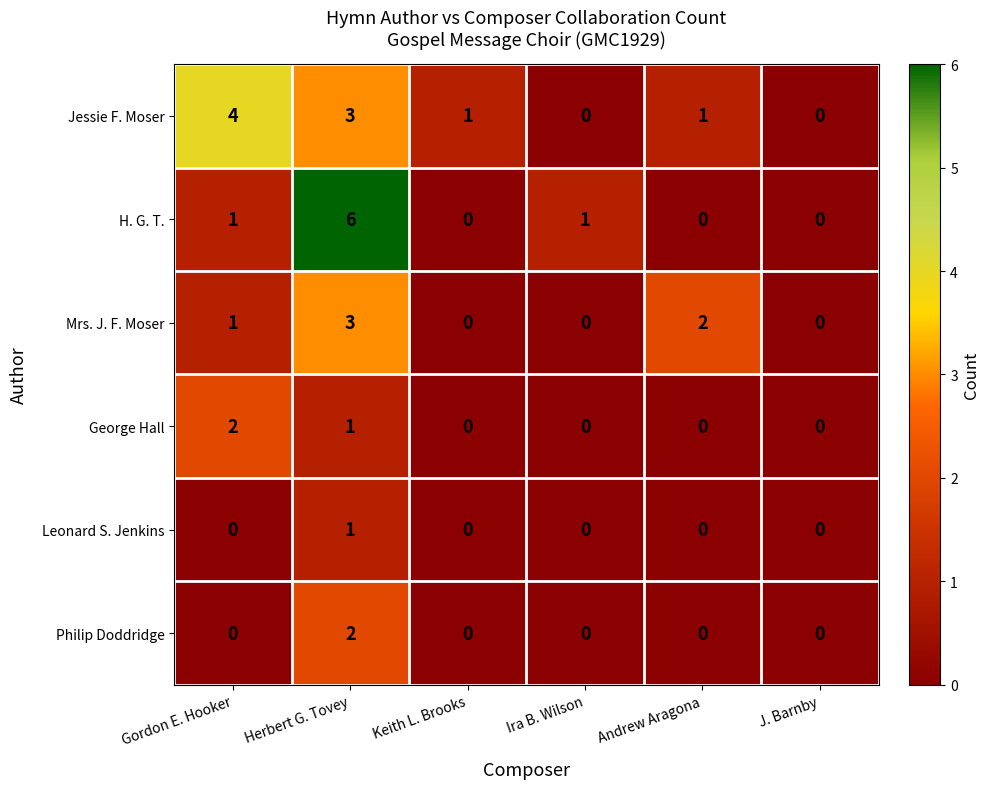

Count the number of data series in this chart.

6